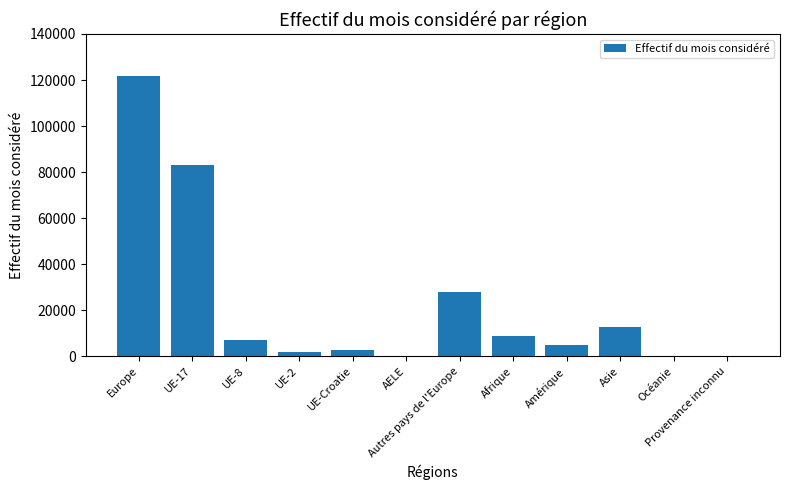

Where is the data nearest to the value 61041?

UE-17